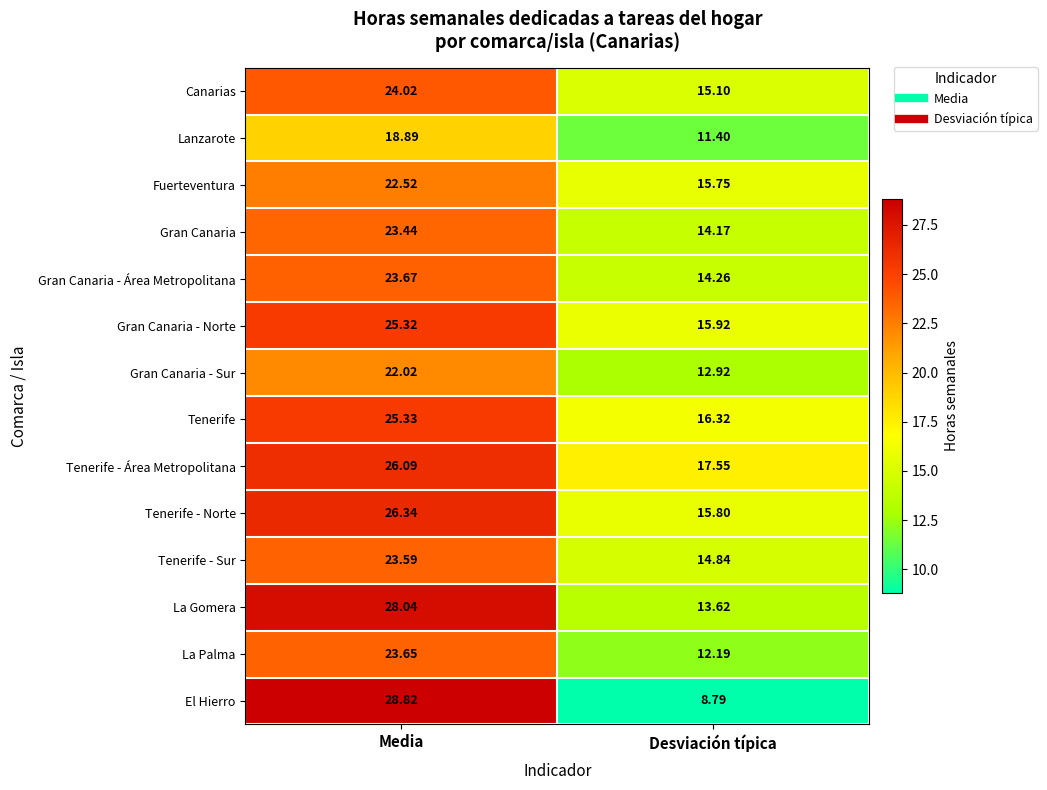

How many categories are shown in the chart?

2